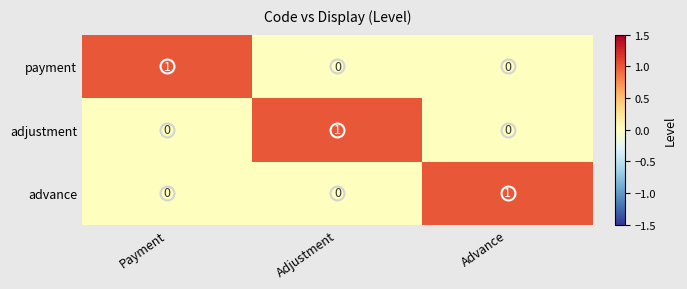

The value of adjustment at Payment is 1. True or false?

False